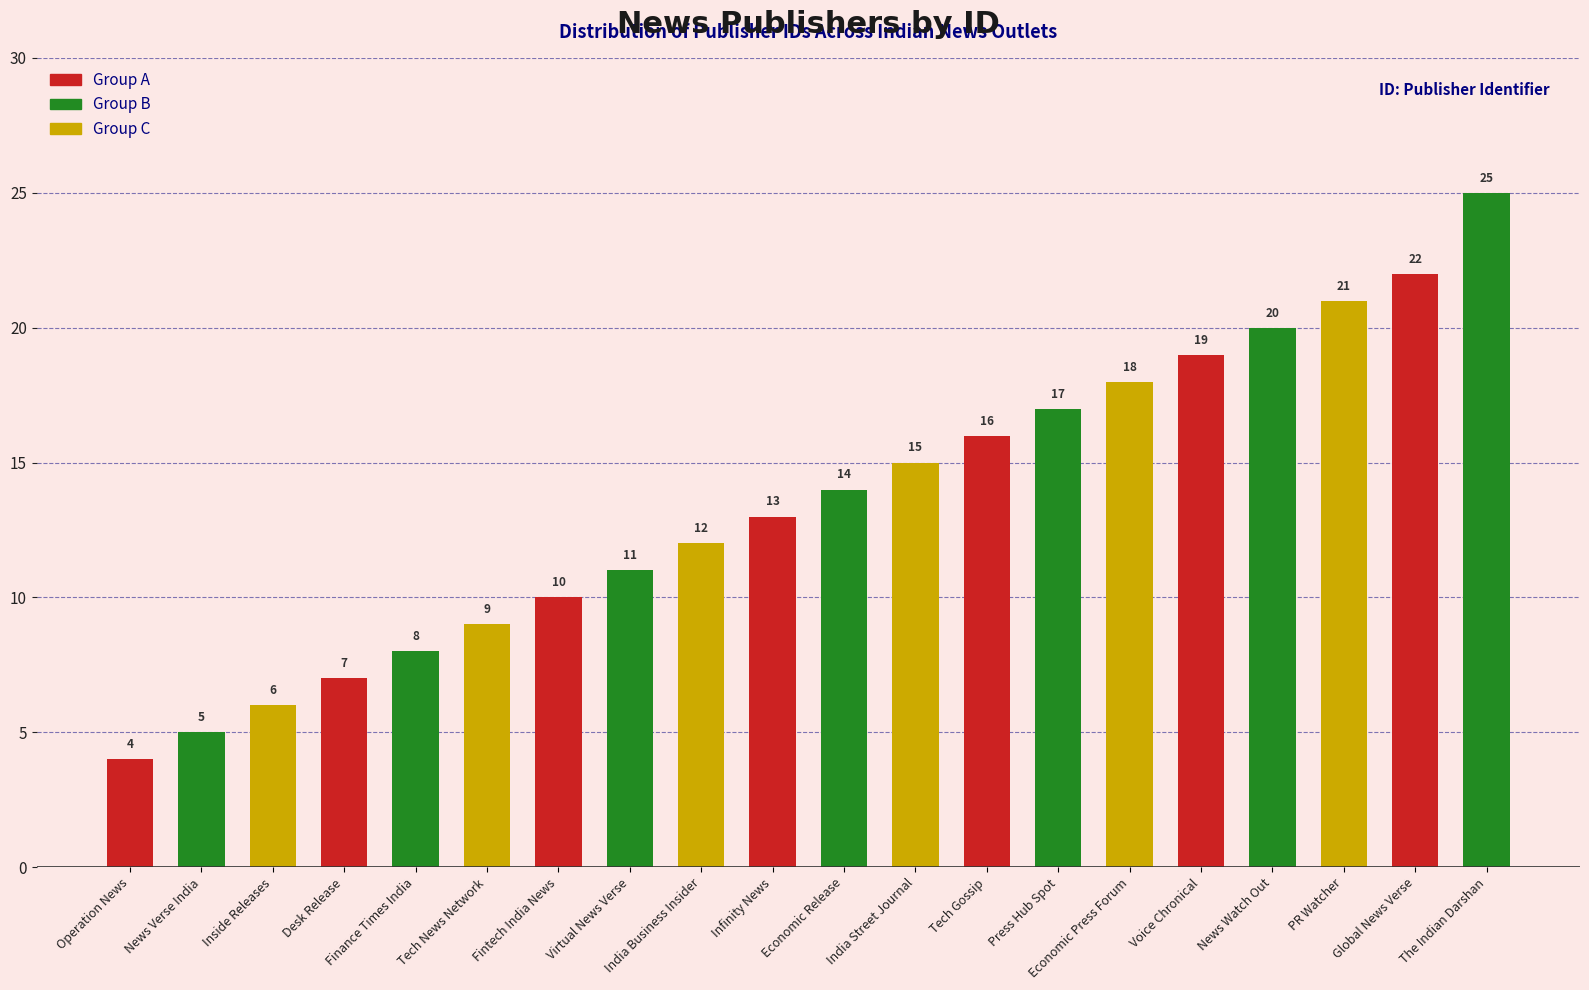

How many values are below 14?

10